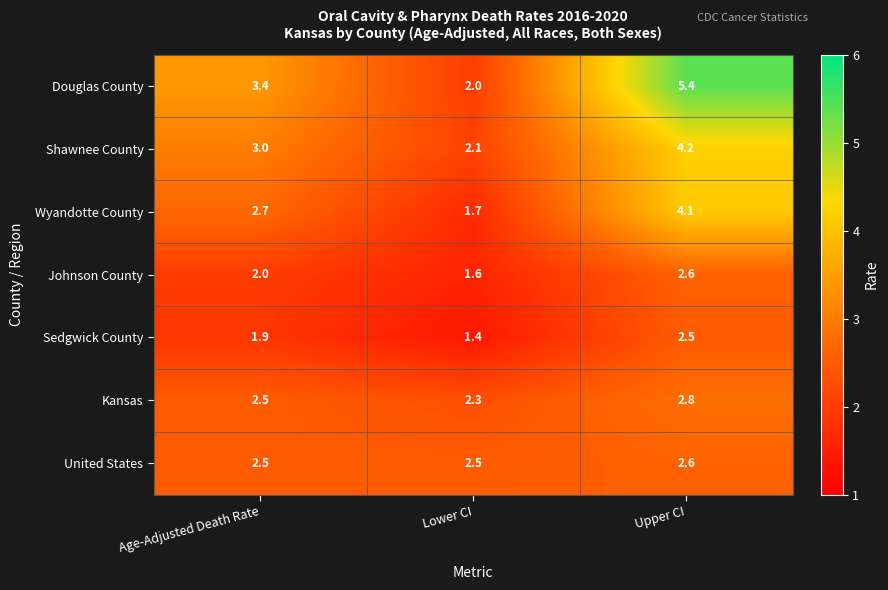

The value of Johnson County at Upper CI is 2.6. True or false?

True